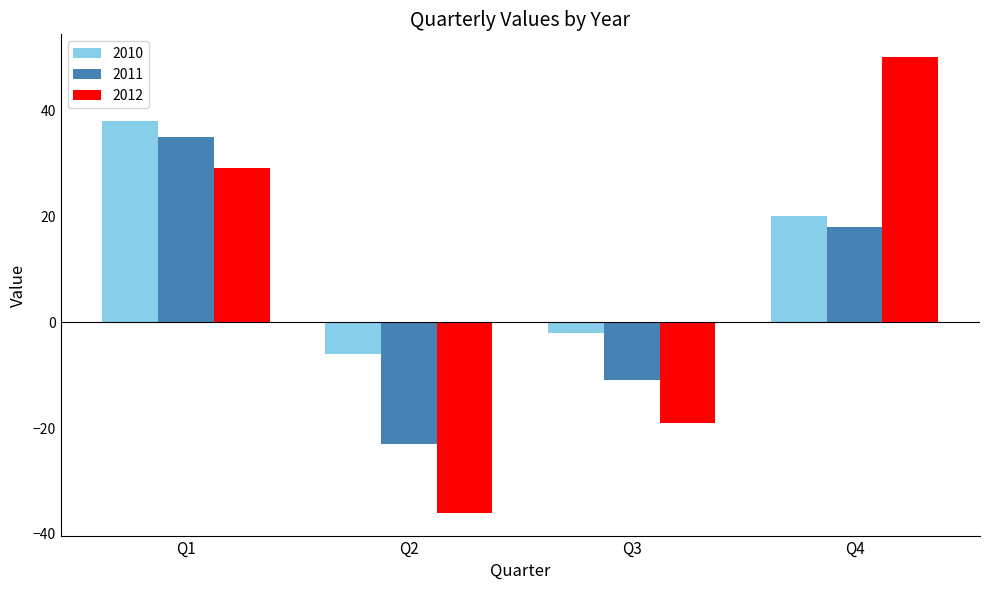

What are all the series names shown in the legend?

2010, 2011, 2012